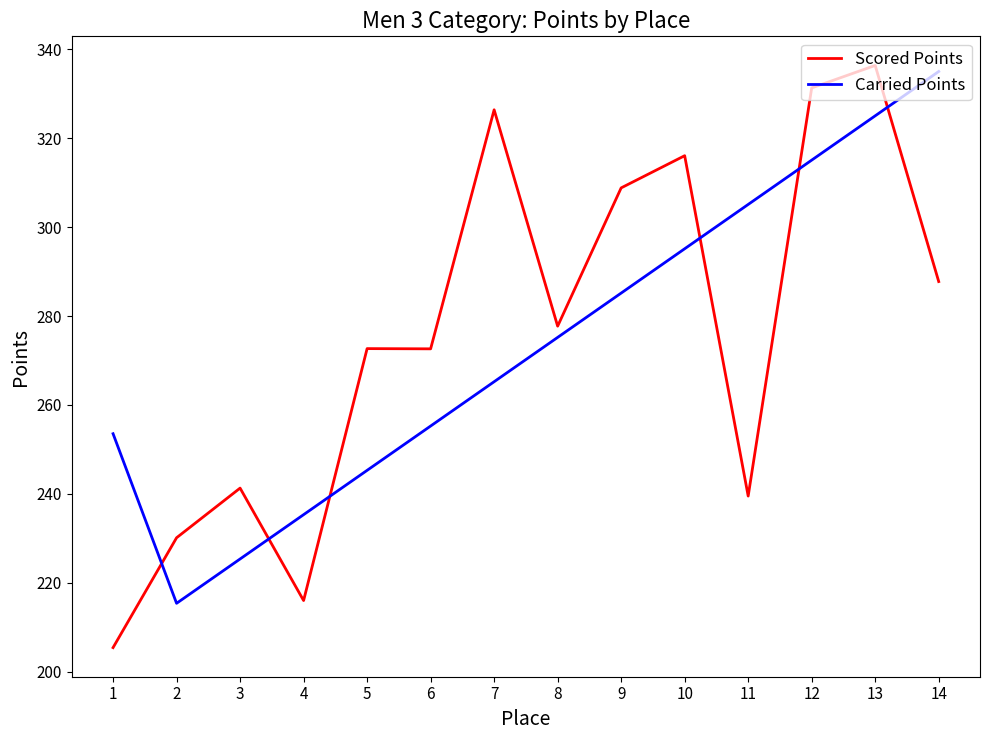

Is the value of Carried Points at 11 greater than the value of Scored Points at 10?

No